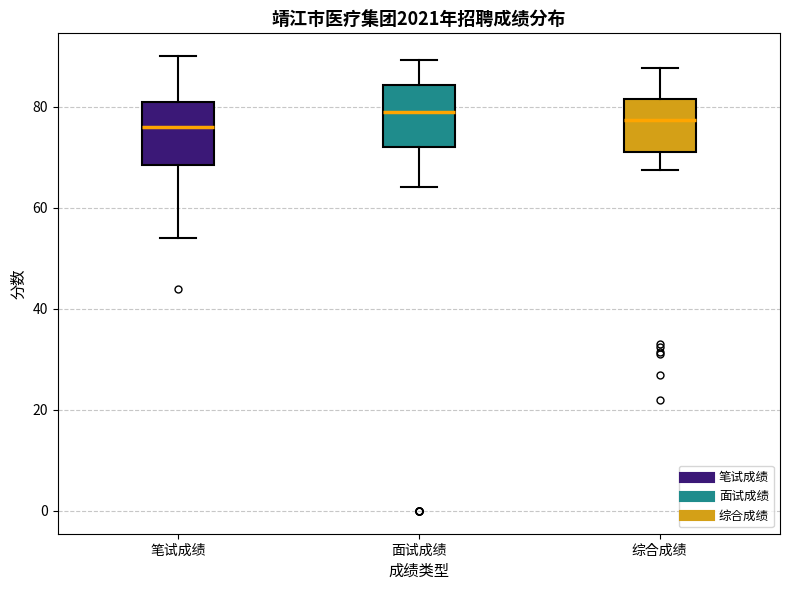

Reading left to right, read every box against the y-axis: the position of its median line, the range the box covers, and the ends of its whiskers. The values are not printed on the chart, so give them approximately, as read against the axis.

笔试成绩: median 76, box 68 to 82, whiskers 54 to 90
面试成绩: median 80, box 72 to 84, whiskers 64 to 90
综合成绩: median 78, box 70 to 82, whiskers 68 to 88